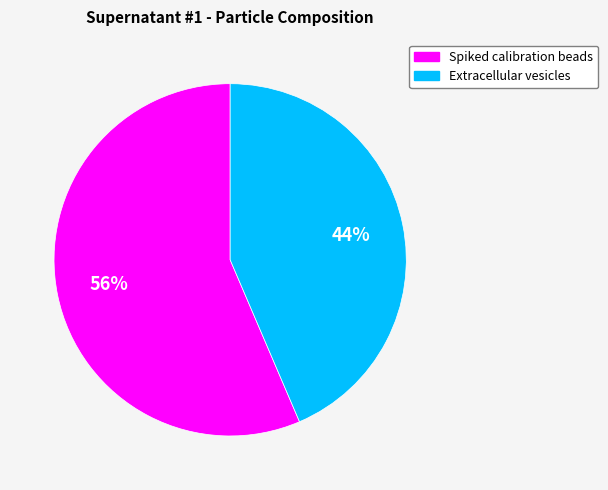

To the nearest percent, what is the combined percentage of Spiked calibration beads and Extracellular vesicles?

100%